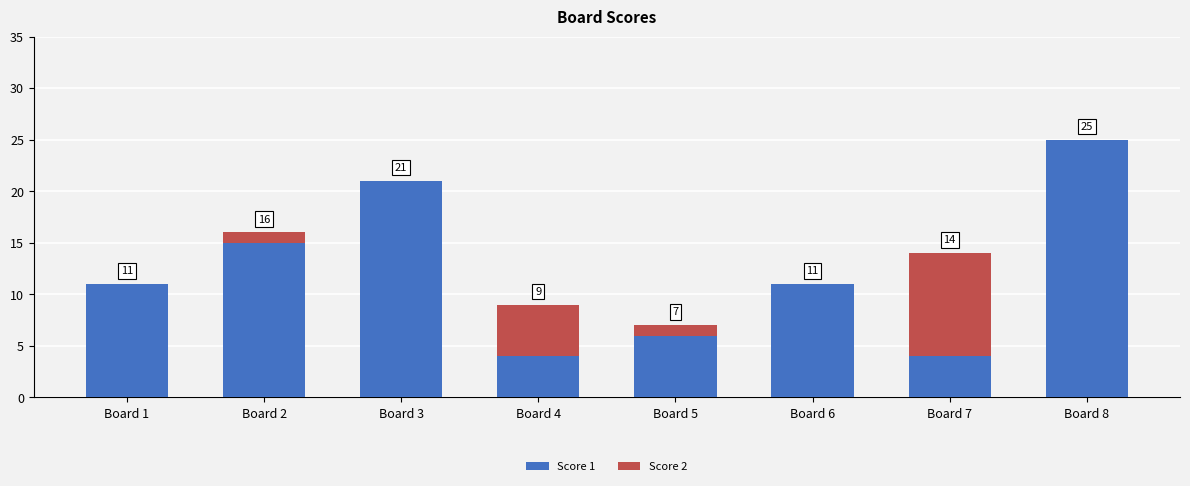

What is the approximate value of Score 1 at Board 2?

15